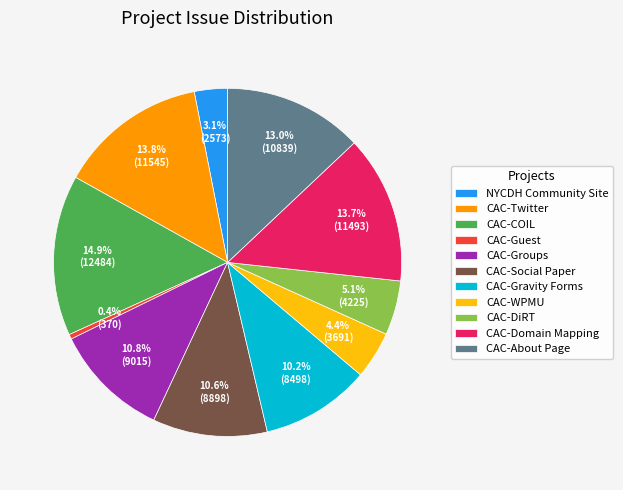

Which has a higher value, CAC-COIL or CAC-About Page?

CAC-COIL